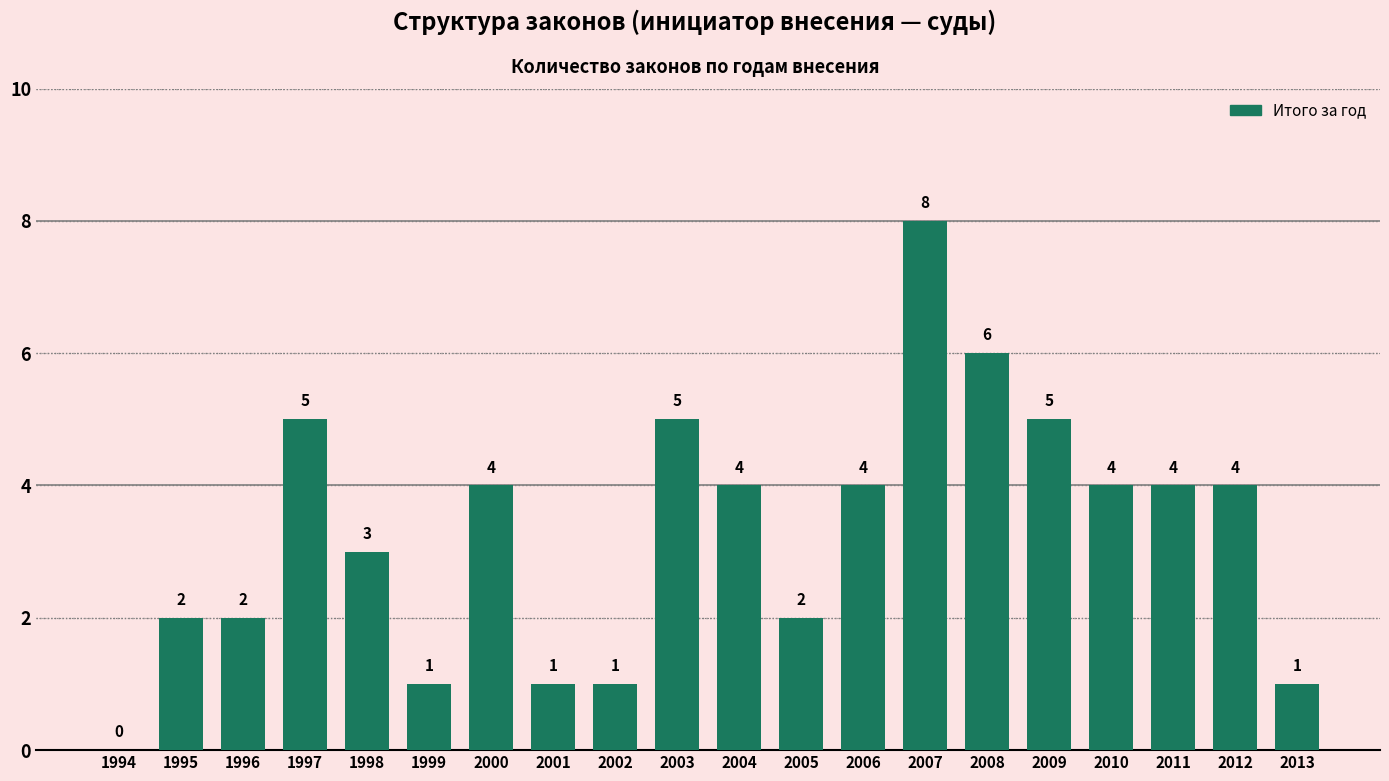

Reading left to right, what are all the values shown in this chart?

1994=0	1995=2	1996=2	1997=5	1998=3	1999=1	2000=4	2001=1	2002=1	2003=5	2004=4	2005=2	2006=4	2007=8	2008=6	2009=5	2010=4	2011=4	2012=4	2013=1